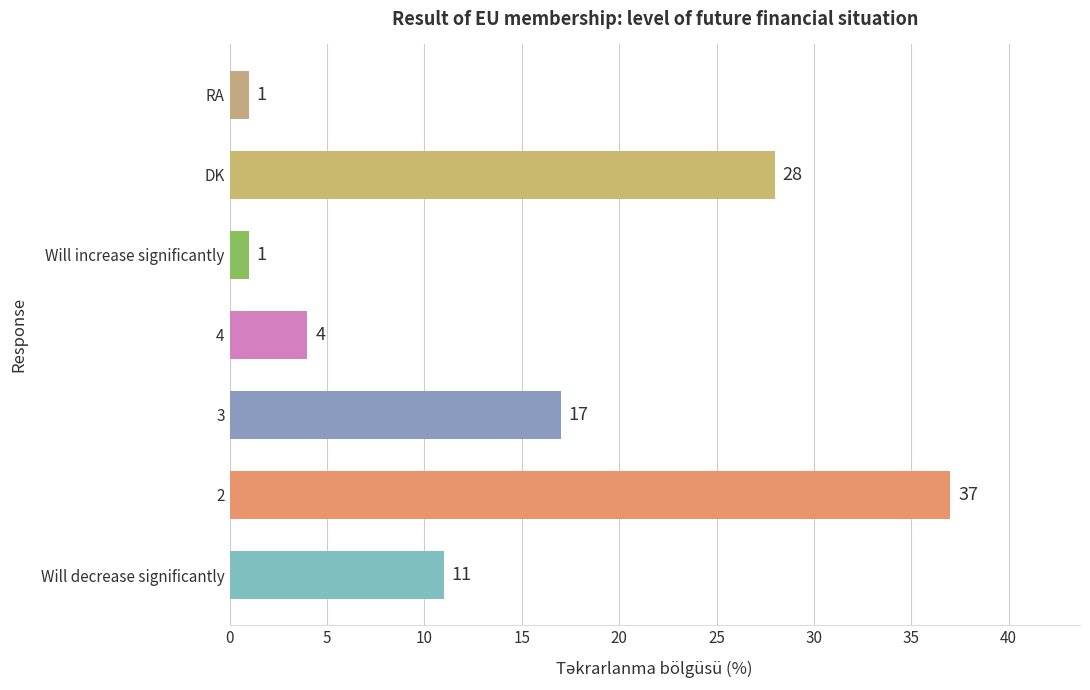

Is it true that the value at 2 is 37?

True